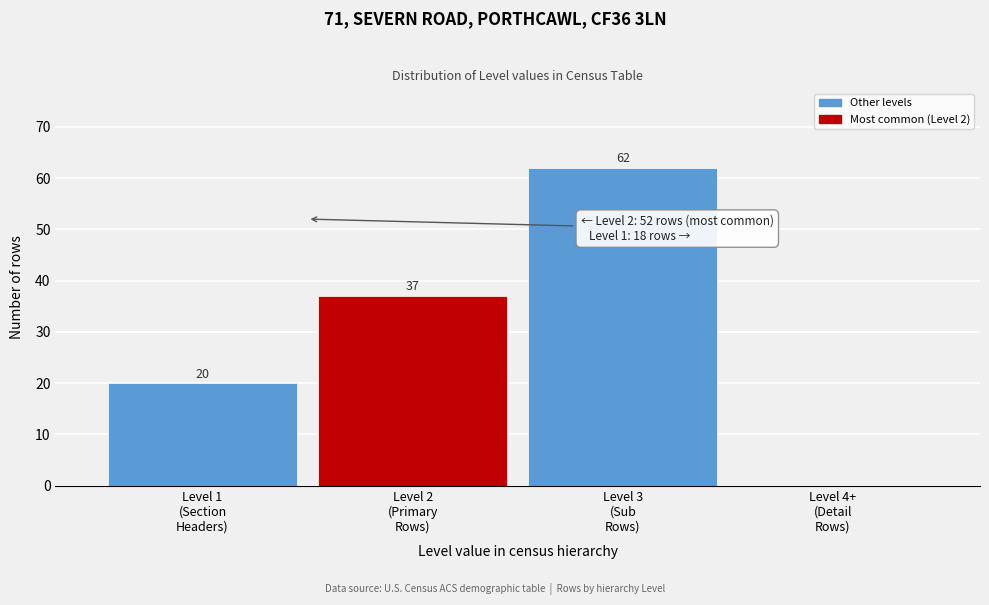

How many values are between 20 and 62?

3